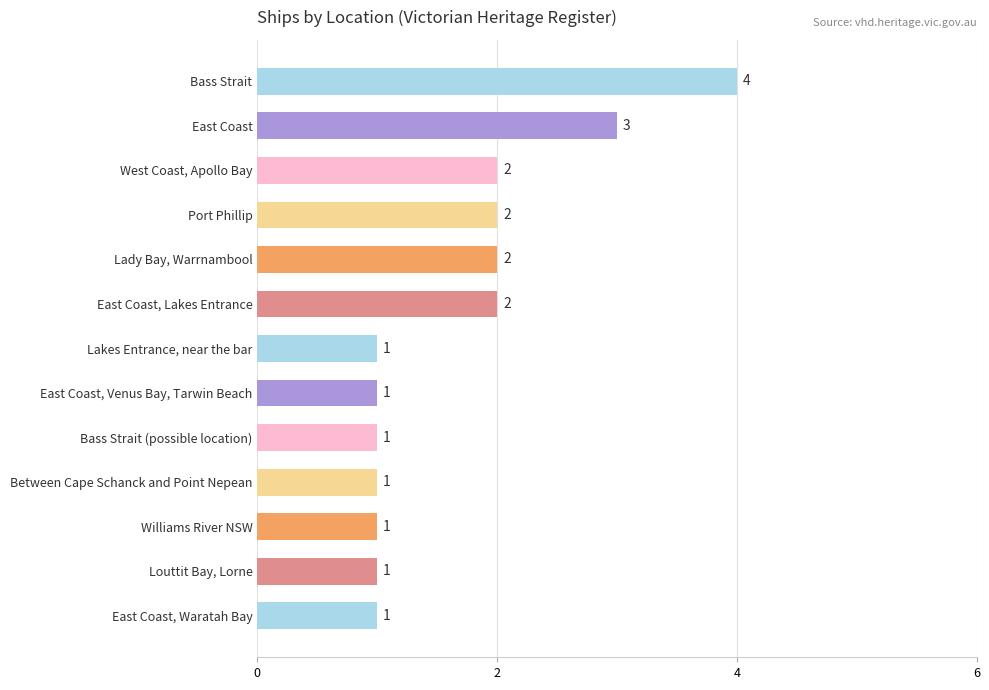

Approximately how many times larger is the value at Bass Strait (possible location) compared to West Coast, Apollo Bay?

0.5